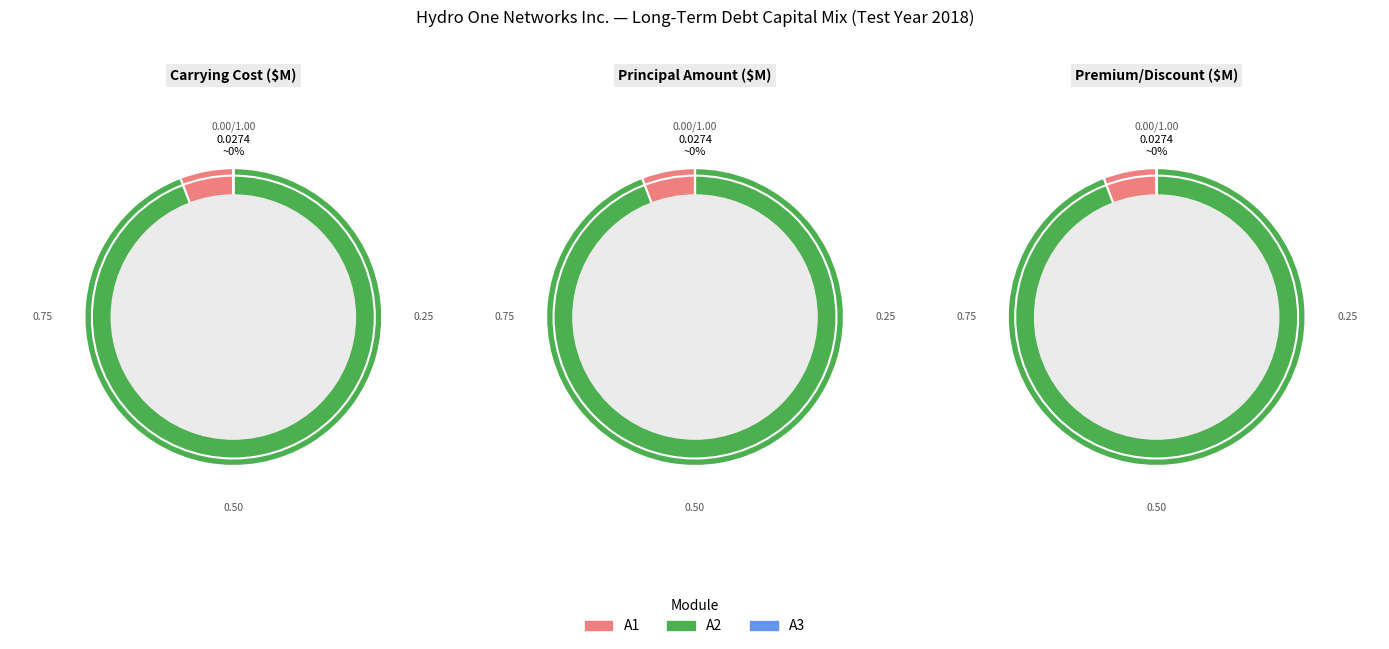

Rank the series at Line 5 from highest to lowest value.

A2, A1, A3